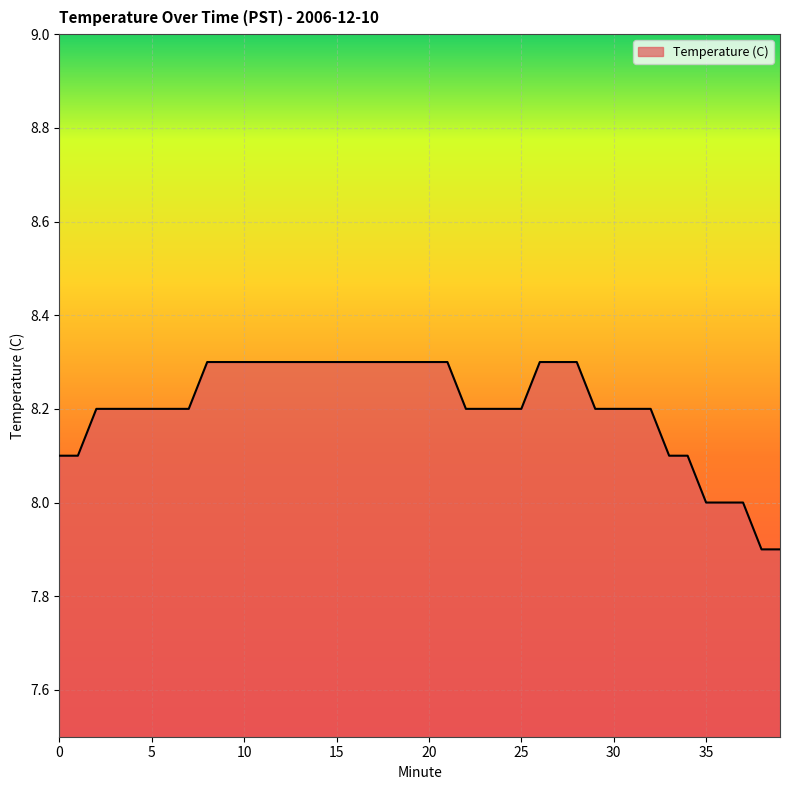

Reading left to right, list all the values displayed in this chart.

8.1	8.1	8.2	8.2	8.2	8.2	8.2	8.2	8.3	8.3	8.3	8.3	8.3	8.3	8.3	8.3	8.3	8.3	8.3	8.3	8.3	8.3	8.2	8.2	8.2	8.2	8.3	8.3	8.3	8.2	8.2	8.2	8.2	8.1	8.1	8.0	8.0	8.0	7.9	7.9